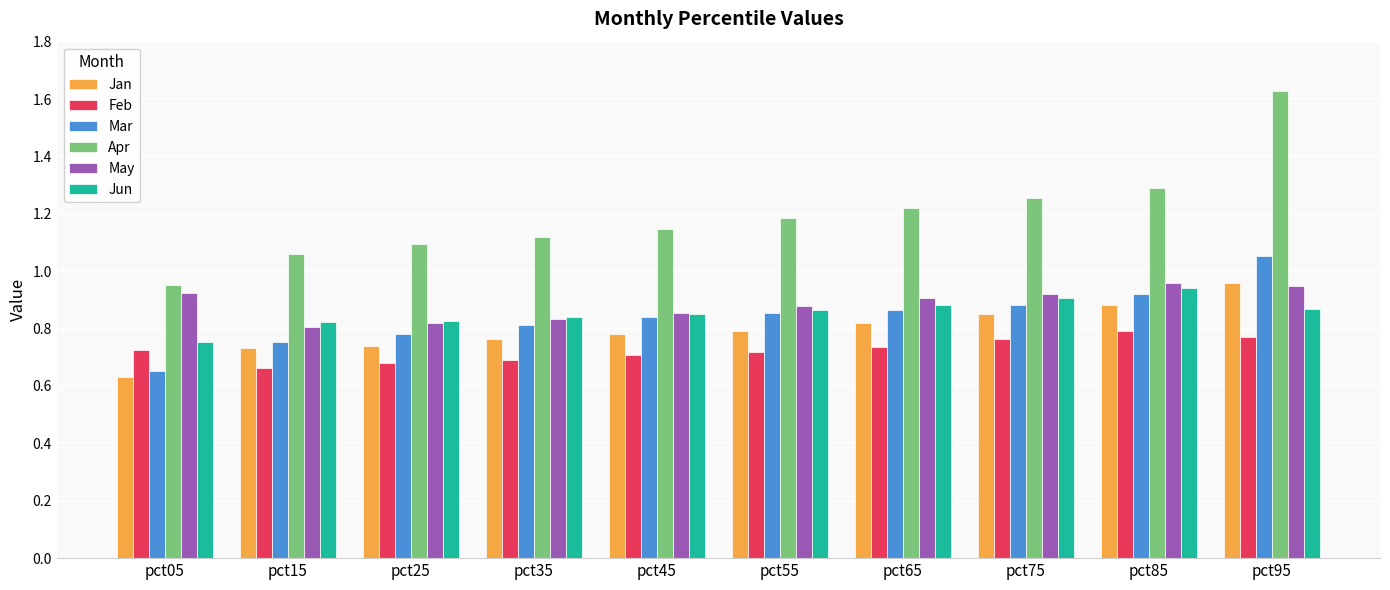

True or false: Apr has a value of 1.5 at pct25.

False